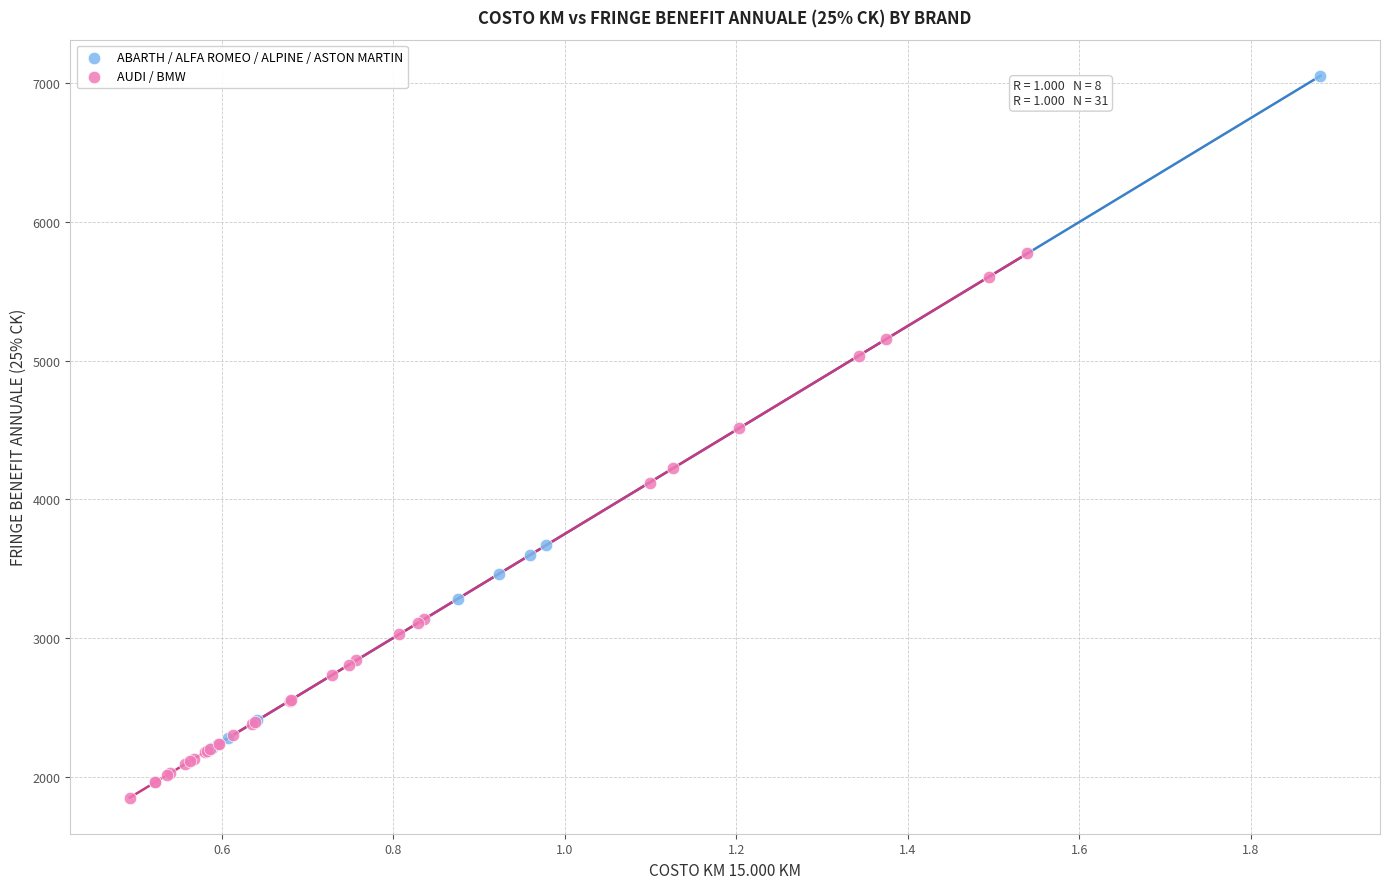

Which series reaches the minimum Y coordinate?

AUDI / BMW